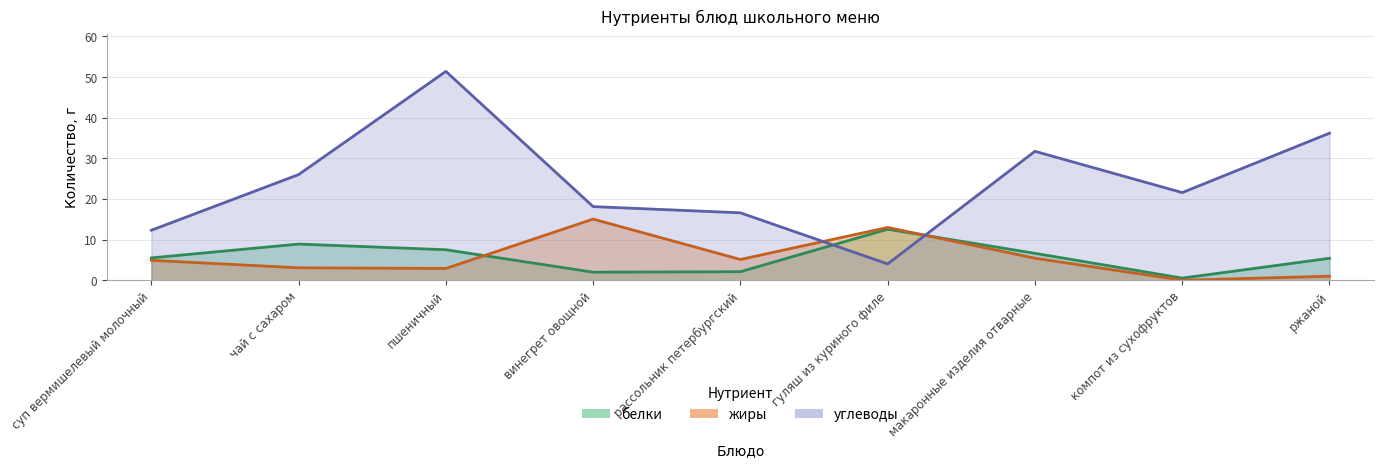

After their last crossing, which series has the higher values: углеводы or жиры?

углеводы